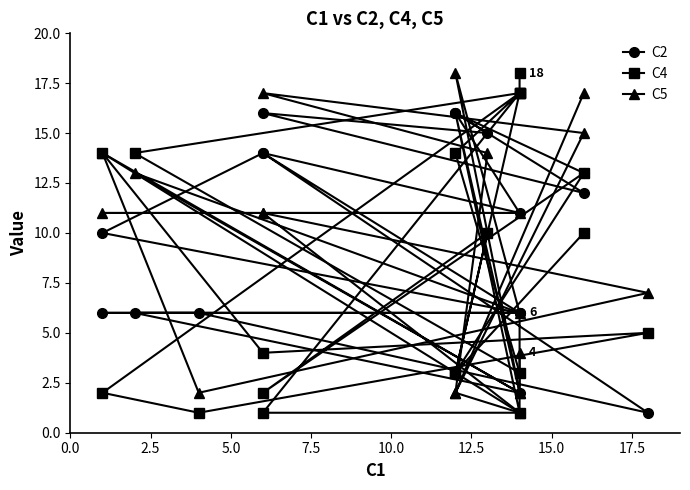

Is this an area chart (filled region under the line)?

No